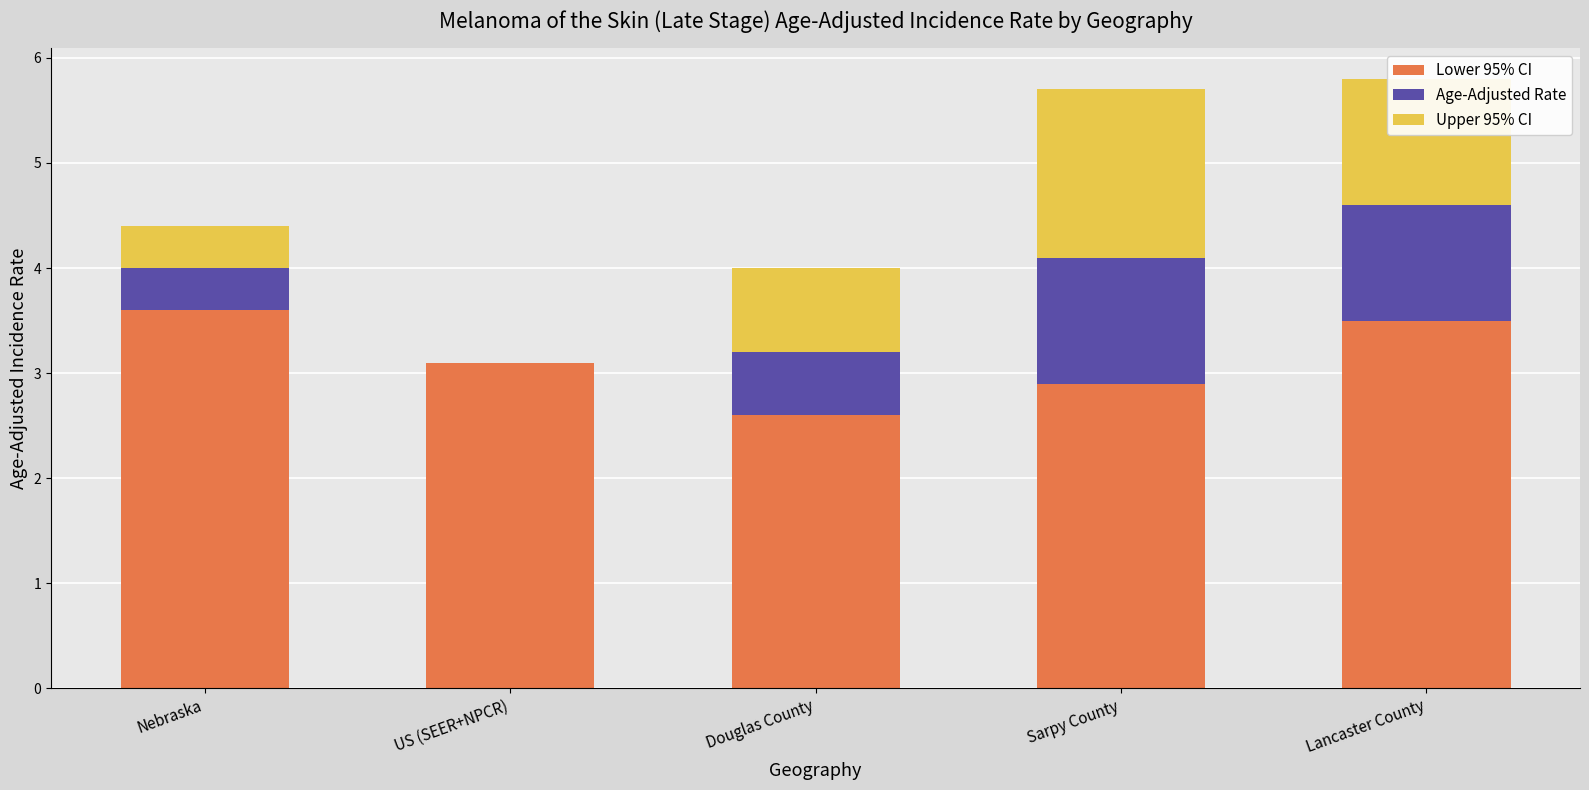

At which label does Lower 95% CI first exceed 3?

Nebraska